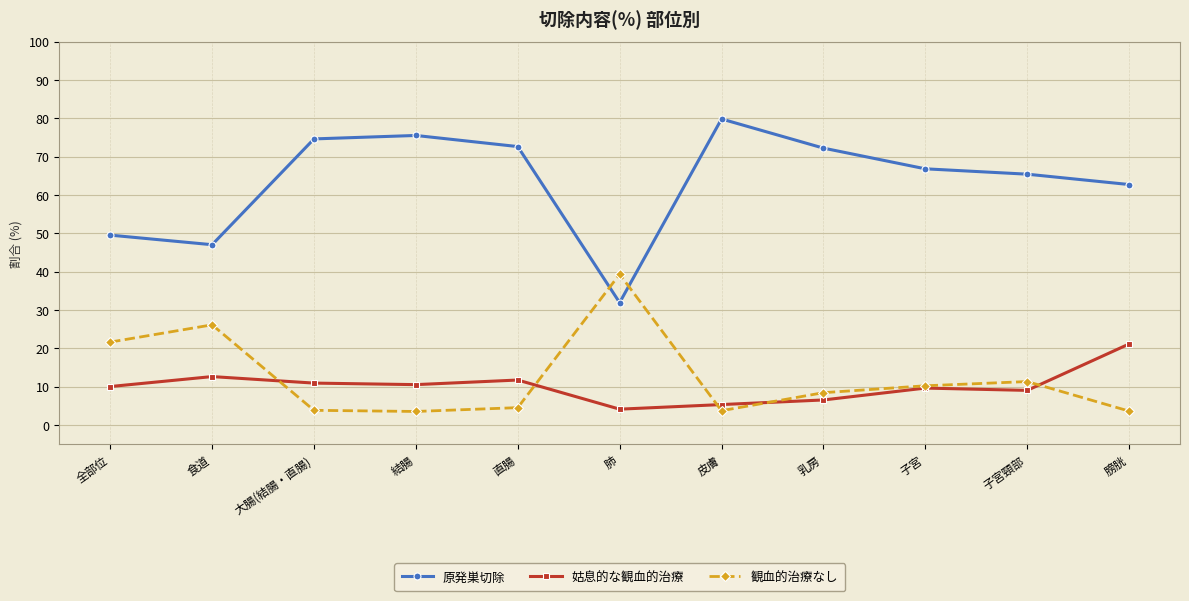

Rank the series by their maximum value, from lowest to highest.

姑息的な観血的治療, 観血的治療なし, 原発巣切除